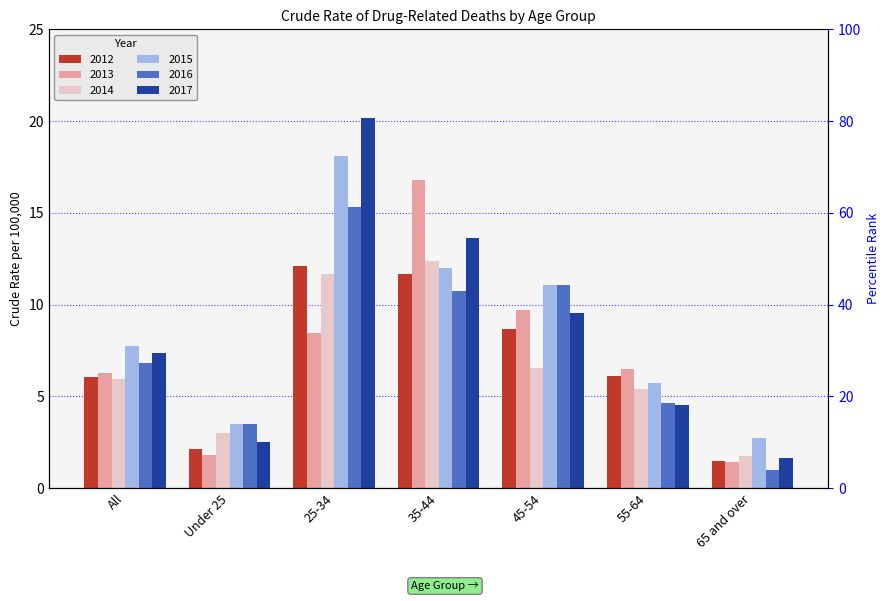

Reading right to left, extract all data points from this chart.

2012: 1.5	6.1	8.7	11.7	12.1	2.1	6.0
2013: 1.4	6.5	9.7	16.8	8.5	1.8	6.3
2014: 1.7	5.4	6.5	12.4	11.6	3.0	6.0
2015: 2.7	5.7	11.1	12.0	18.1	3.5	7.8
2016: 1.0	4.7	11.1	10.8	15.3	3.5	6.8
2017: 1.6	4.5	9.5	13.7	20.2	2.5	7.4